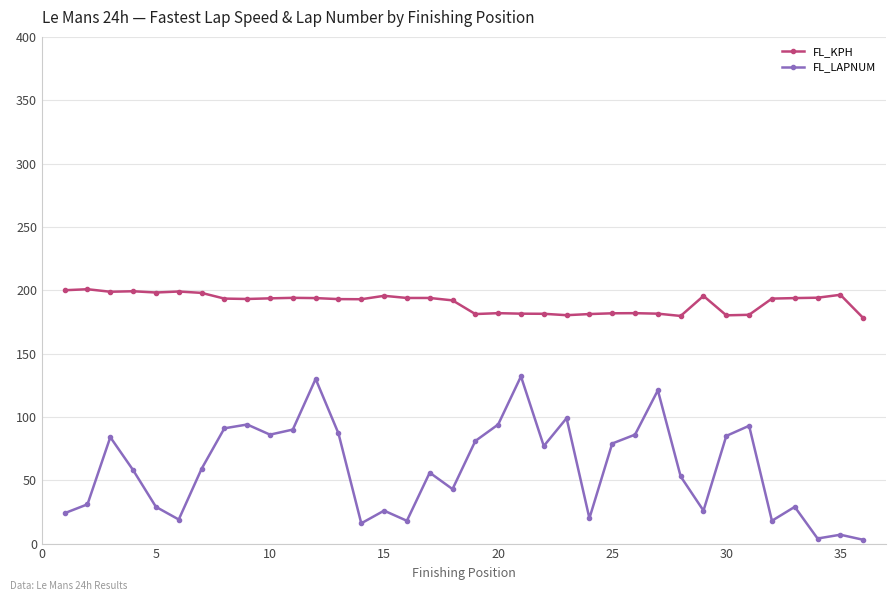

How many lines are shown in the chart?

2